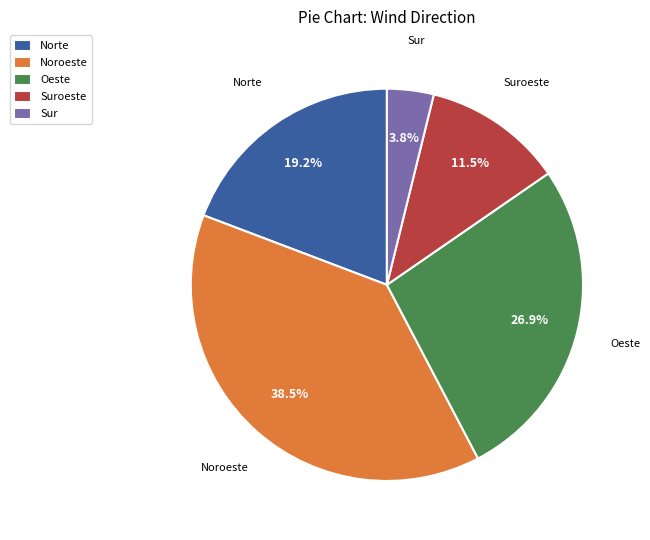

Count the number of slices in the pie.

5